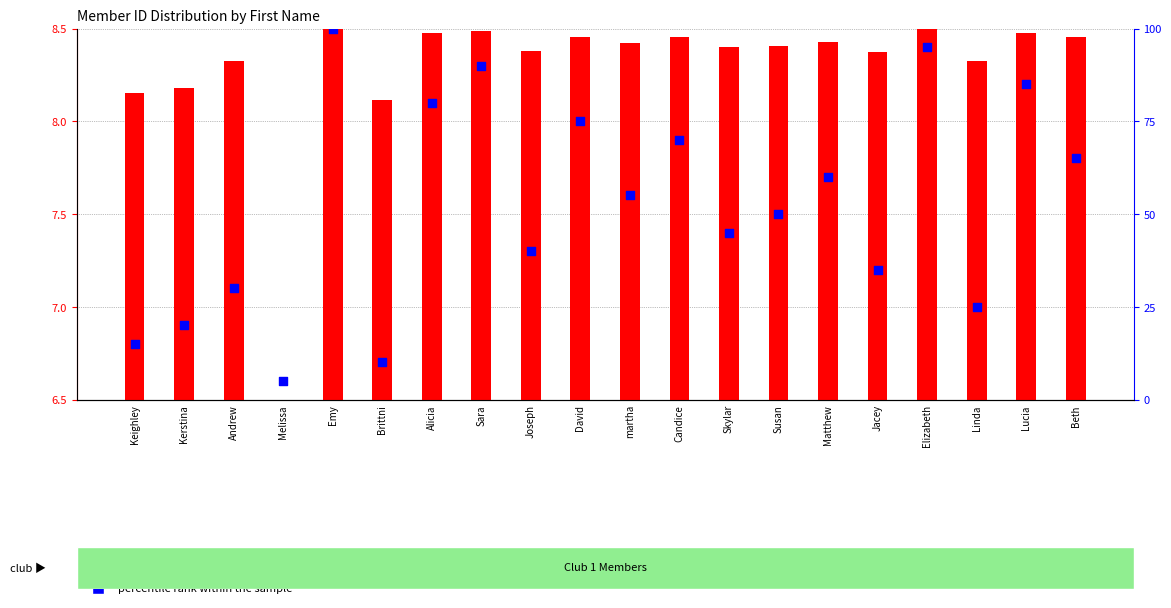

At how many categories does at least one series exceed 15?

17